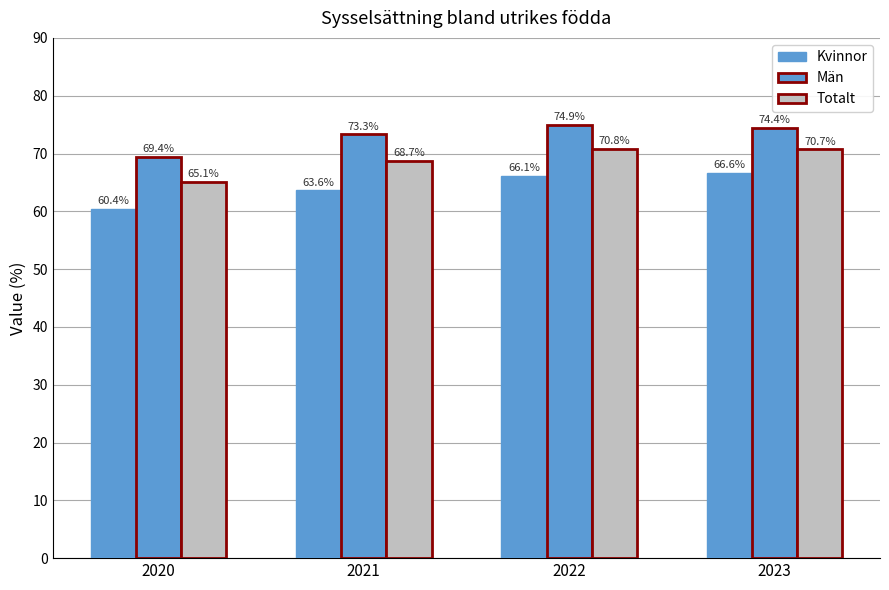

Reading left to right, what are all the values shown in this chart?

Kvinnor: 60.4	63.6	66.1	66.6
Män: 69.4	73.3	74.9	74.4
Totalt: 65.1	68.7	70.8	70.7